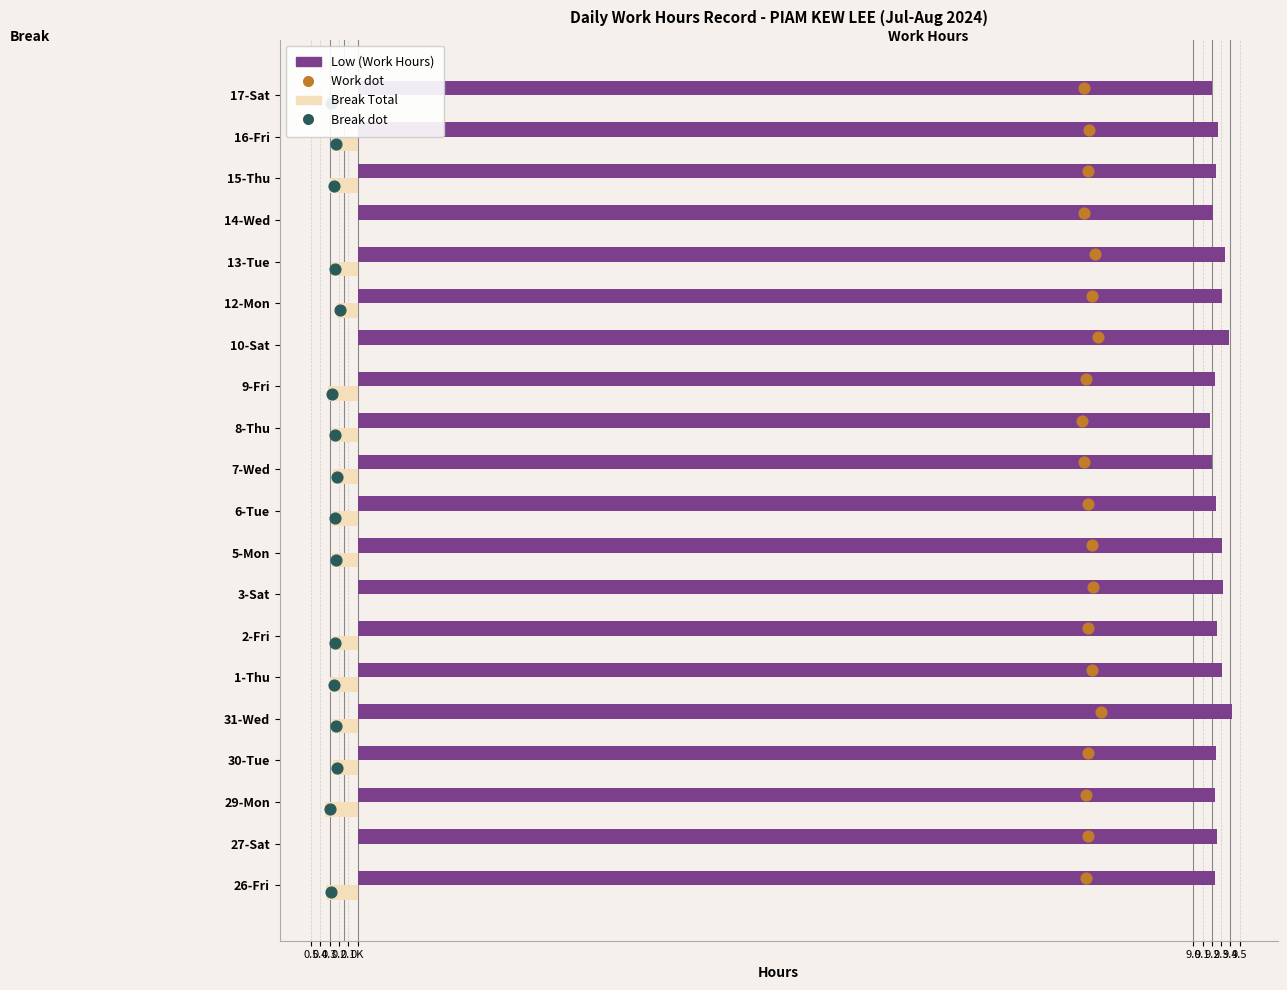

What is the total value across all series at 14-Wed?

9.2